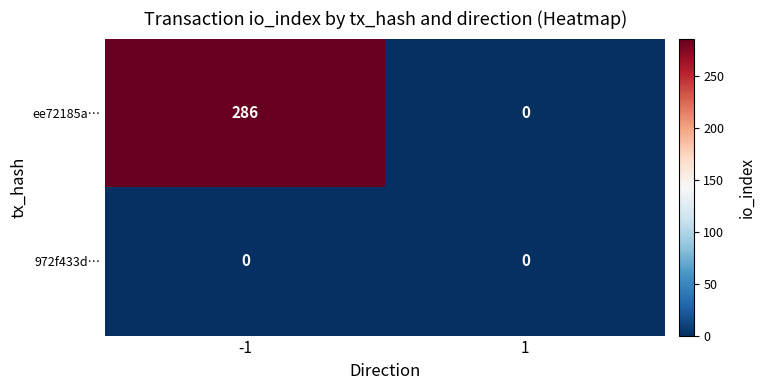

Is it true that ee72185a… equals -108 at 1?

False